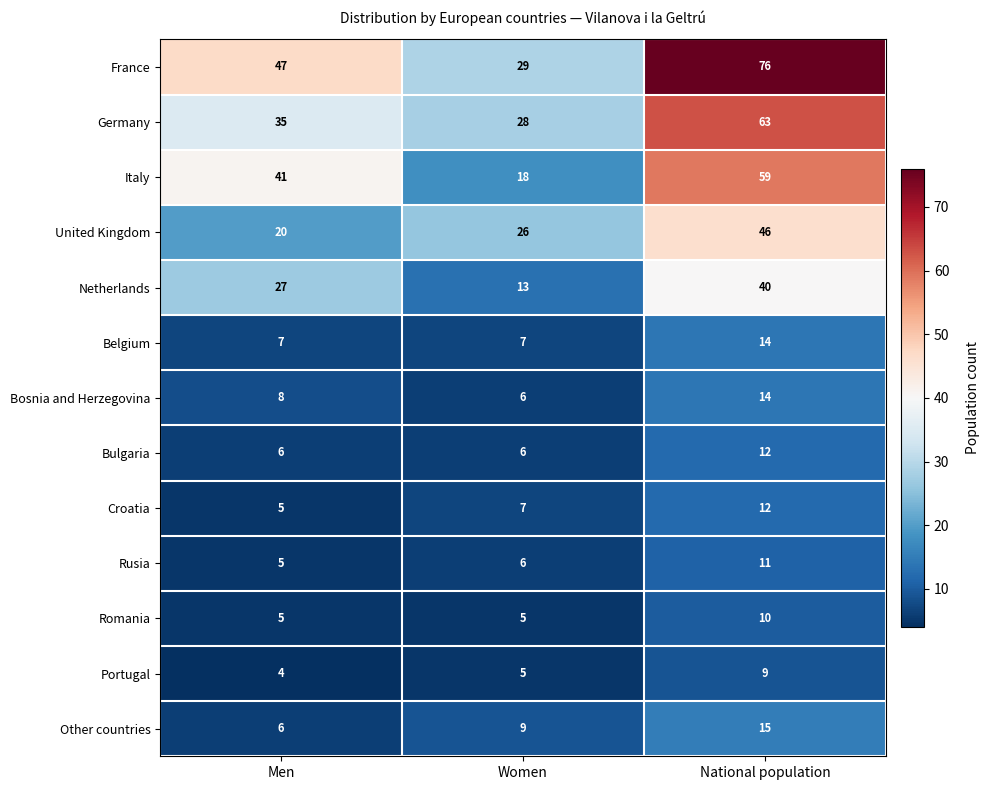

What is the spread (max minus min) of values at National population?

67